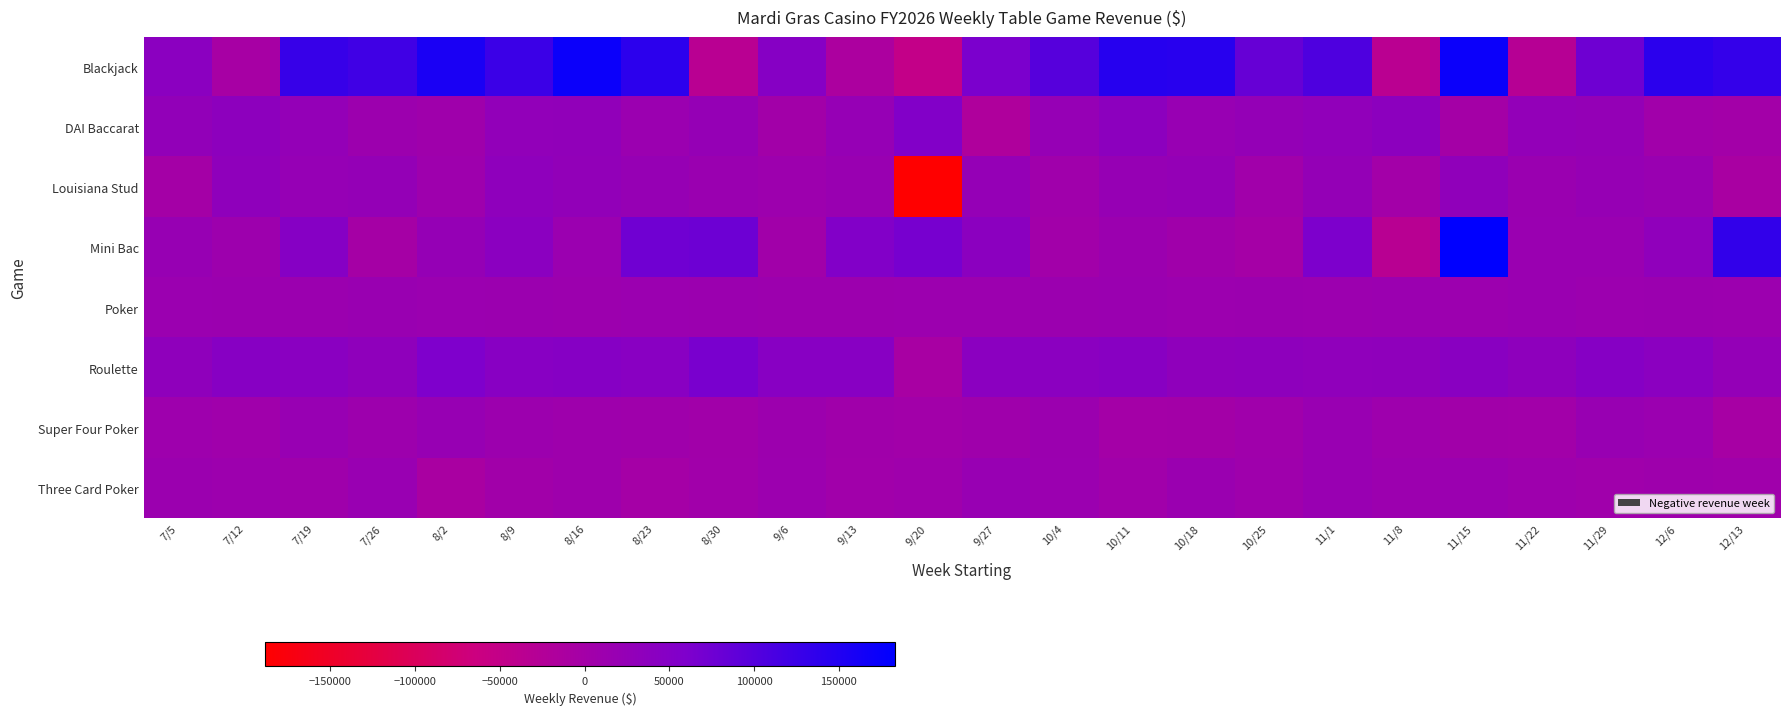

Between 8/9 and 12/13, which series saw the biggest shift?

Mini Bac